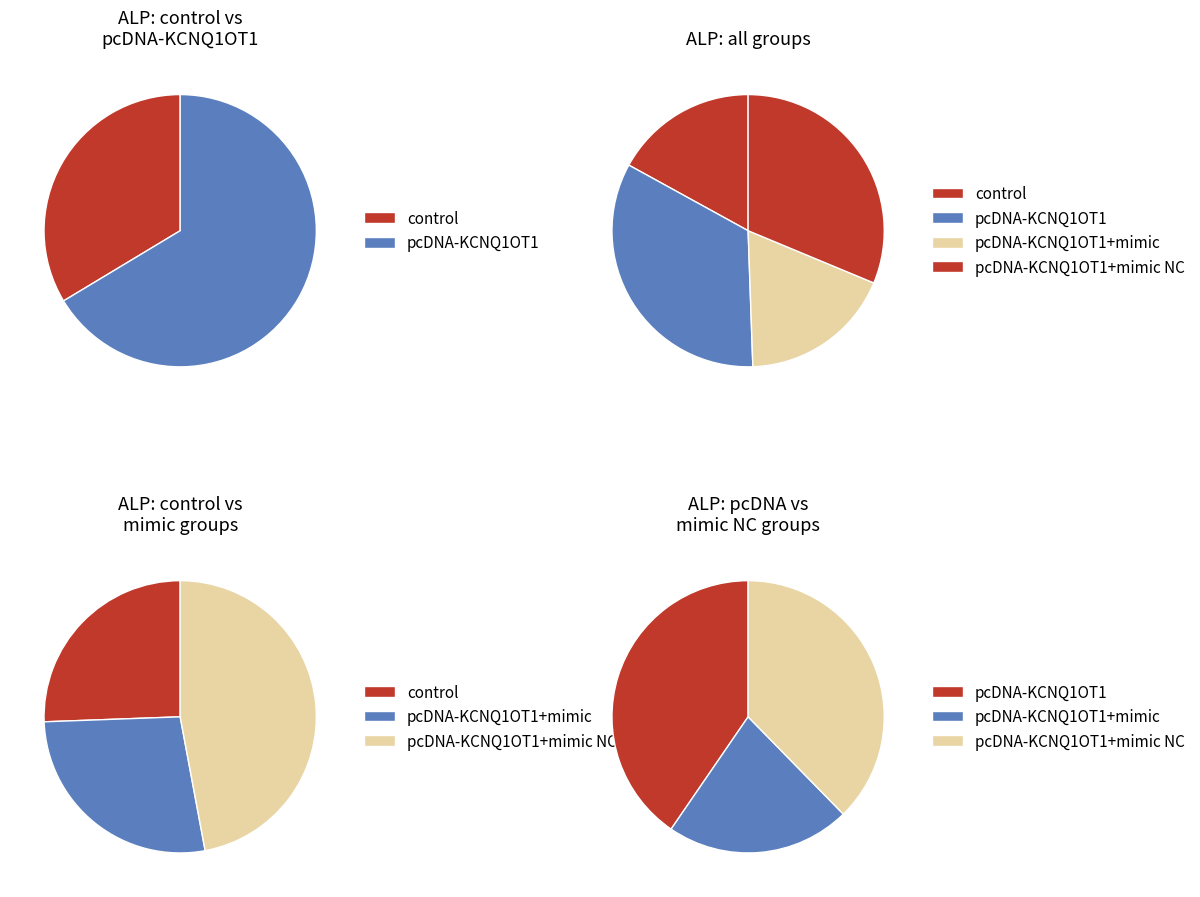

True or false: pcDNA-KCNQ1OT1+mimic NC accounts for 2% of the total.

False